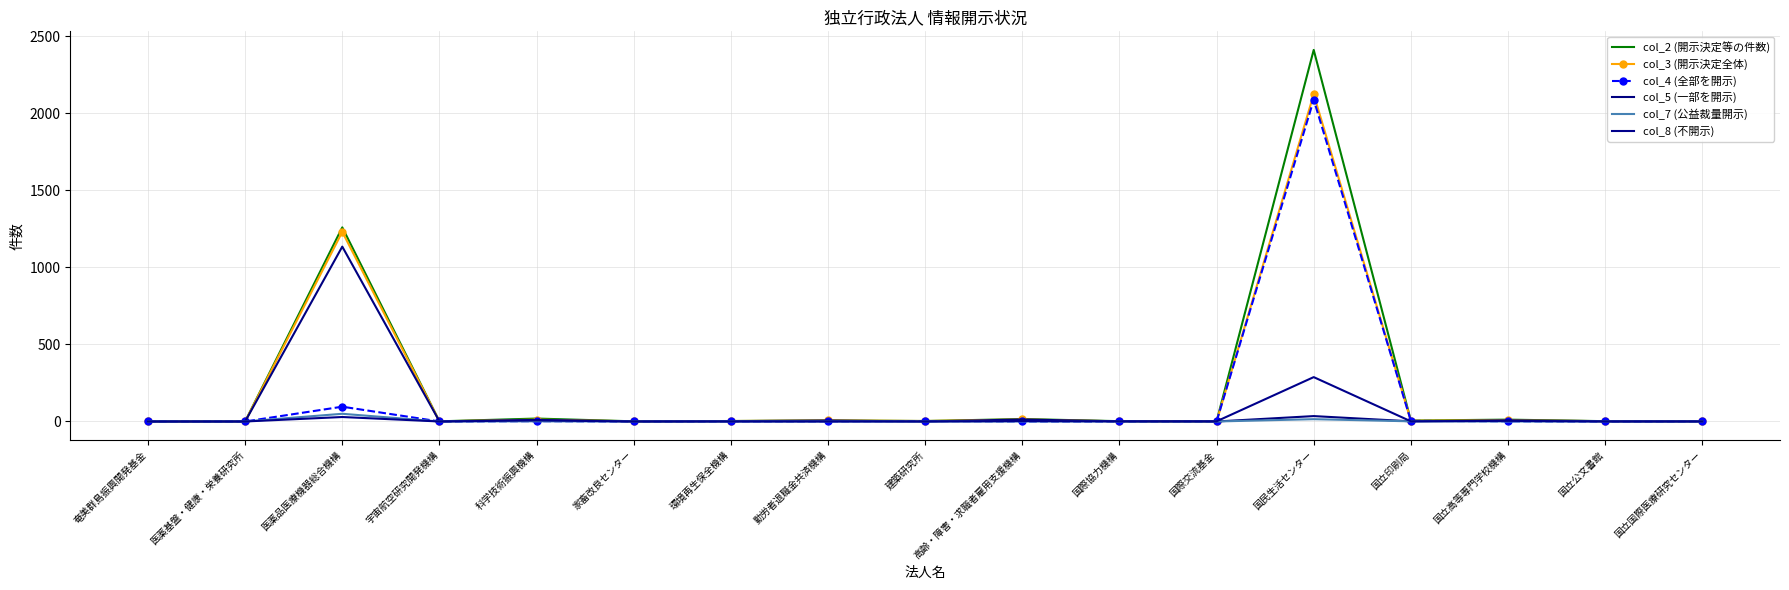

How many interior local peaks does the col_2 (開示決定等の件数) series have?

6